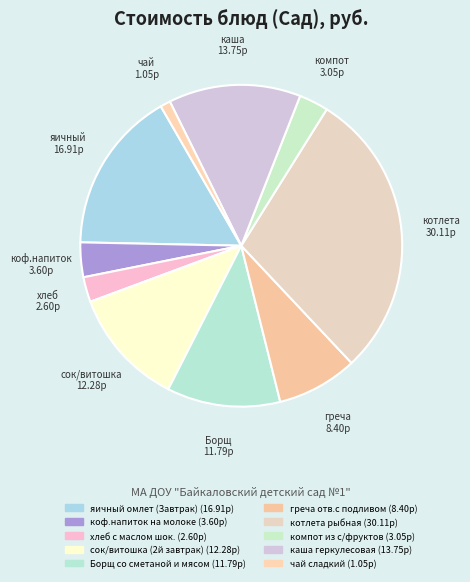

Which slice is the largest?

котлета рыбная